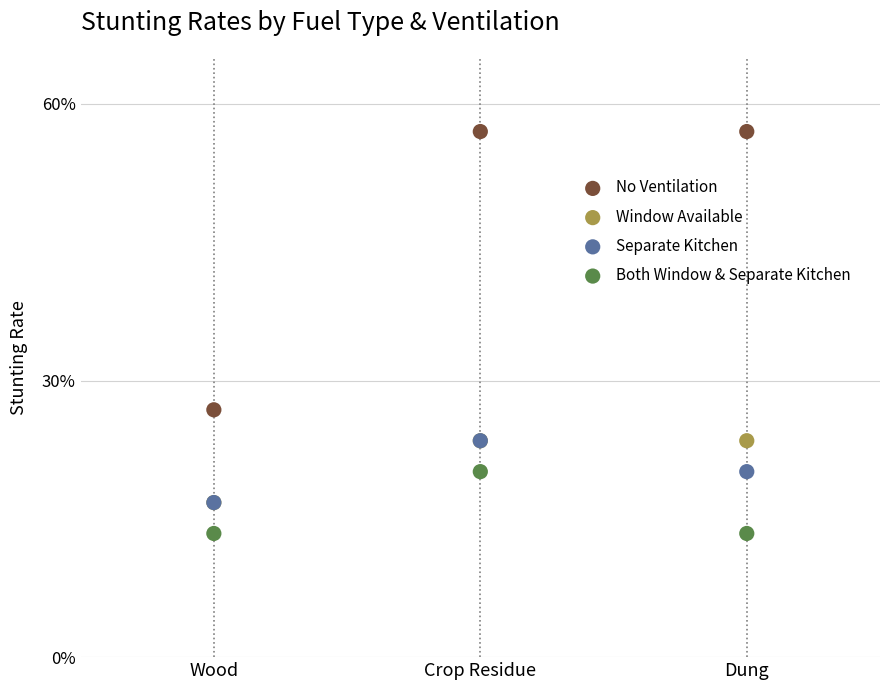

Across all series, what Y value is closest to 35?

26.8